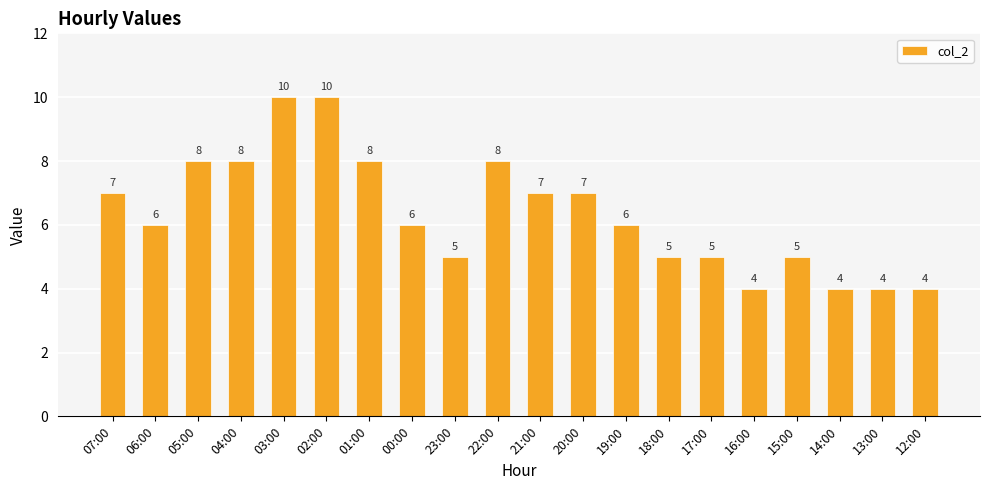

True or false: the data shows 5 at 17:00.

True